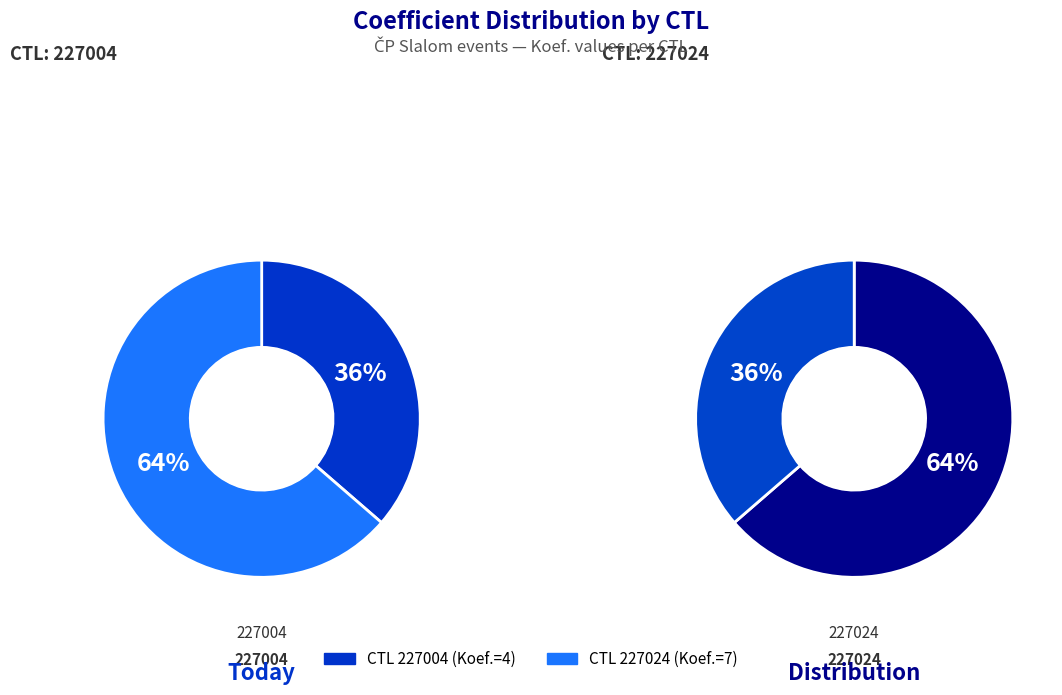

What is the change in value from 227004 to 227024?

+3